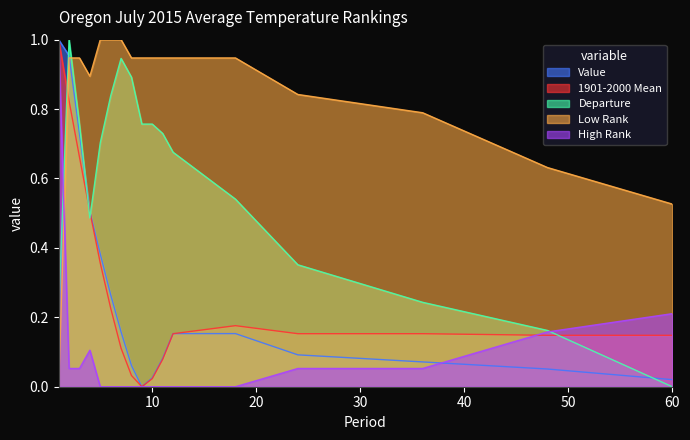

What is the value of the Value point at the 6th from the left?

0.3